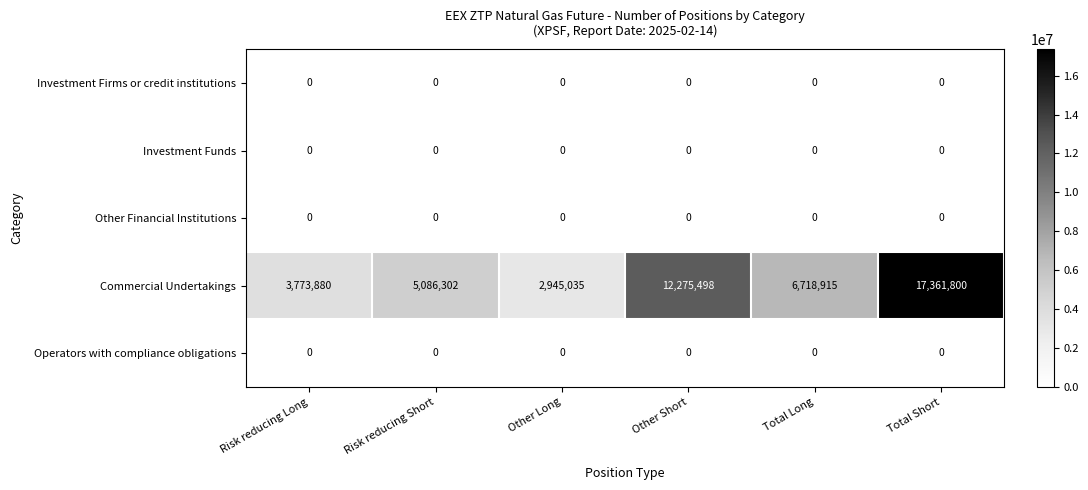

Reading right to left, extract all data points from this chart.

Investment Firms or credit institutions: Total Short=0	Total Long=0	Other Short=0	Other Long=0	Risk reducing Short=0	Risk reducing Long=0
Investment Funds: Total Short=0	Total Long=0	Other Short=0	Other Long=0	Risk reducing Short=0	Risk reducing Long=0
Other Financial Institutions: Total Short=0	Total Long=0	Other Short=0	Other Long=0	Risk reducing Short=0	Risk reducing Long=0
Commercial Undertakings: Total Short=17361800	Total Long=6718915	Other Short=12275498	Other Long=2945035	Risk reducing Short=5086302	Risk reducing Long=3773880
Operators with compliance obligations: Total Short=0	Total Long=0	Other Short=0	Other Long=0	Risk reducing Short=0	Risk reducing Long=0